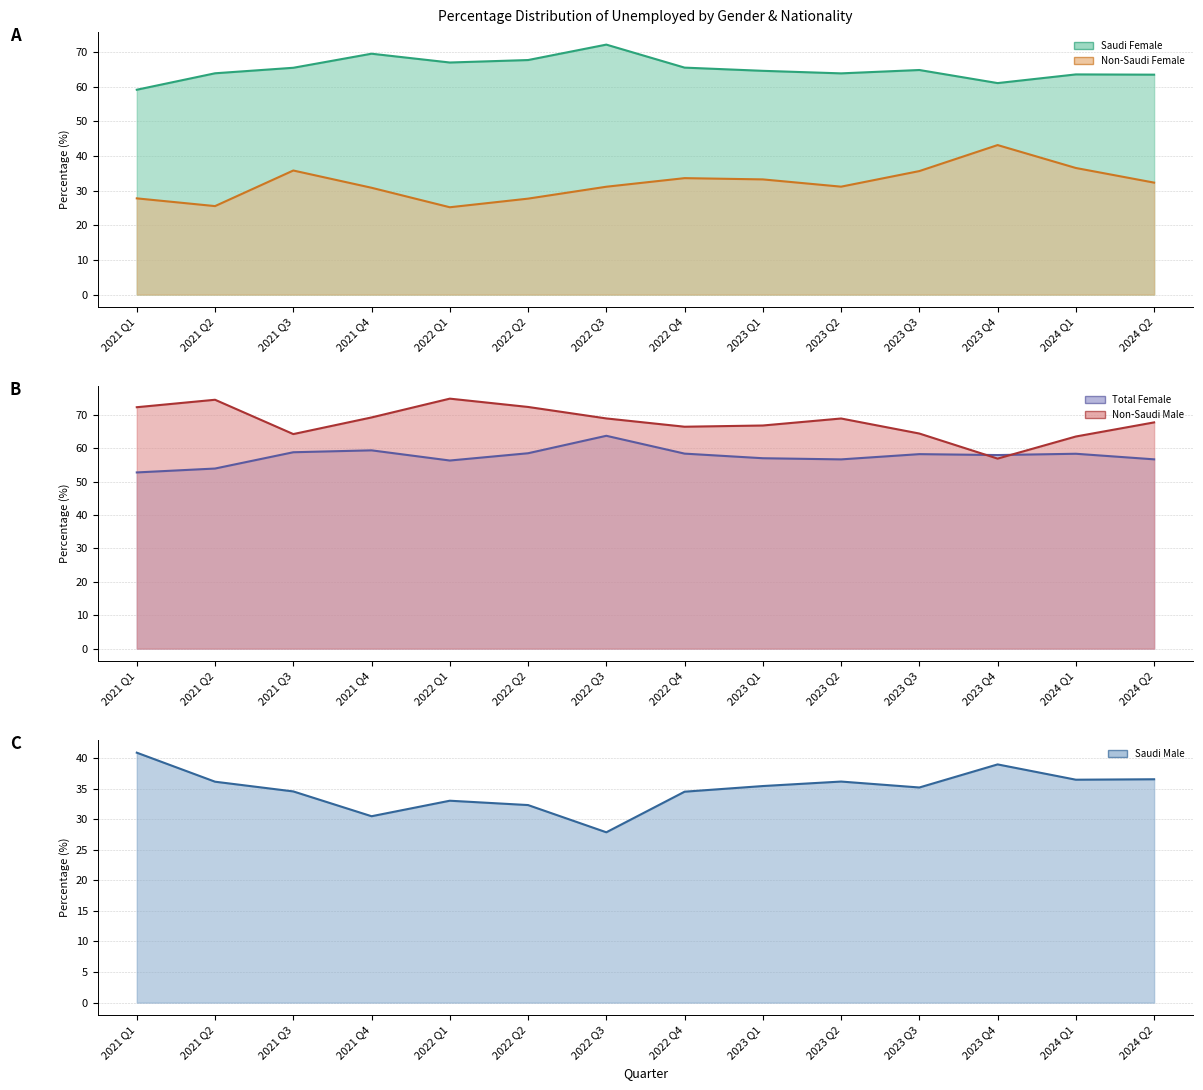

What is the total value across all series at 2022 Q4?

258.3